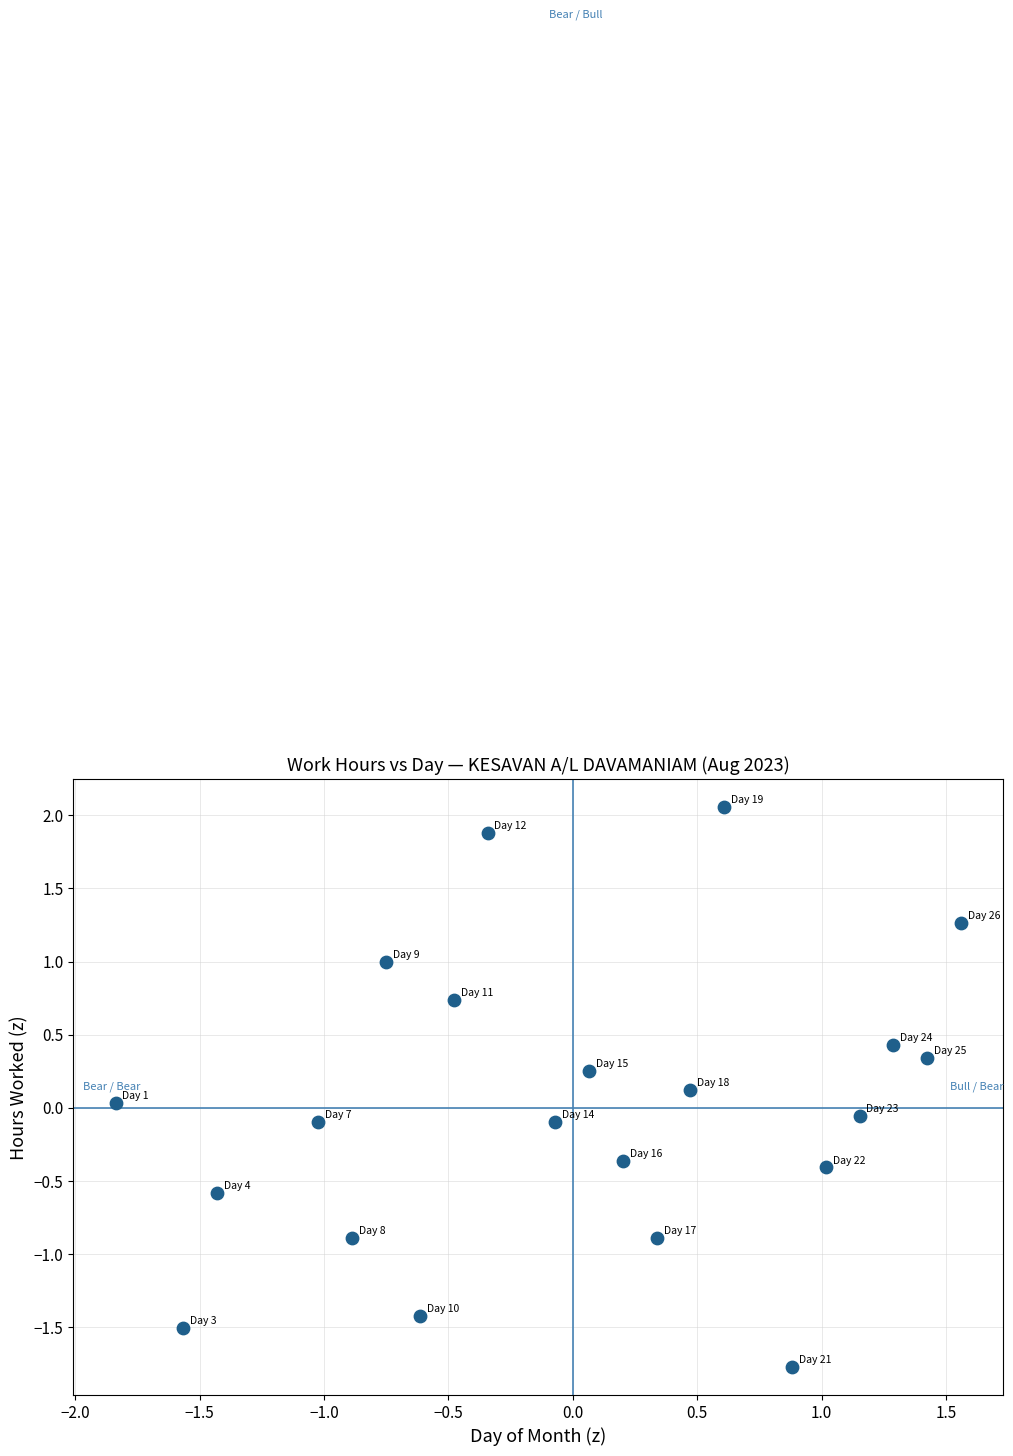

What is the range of Y values (max minus min)?

3.8